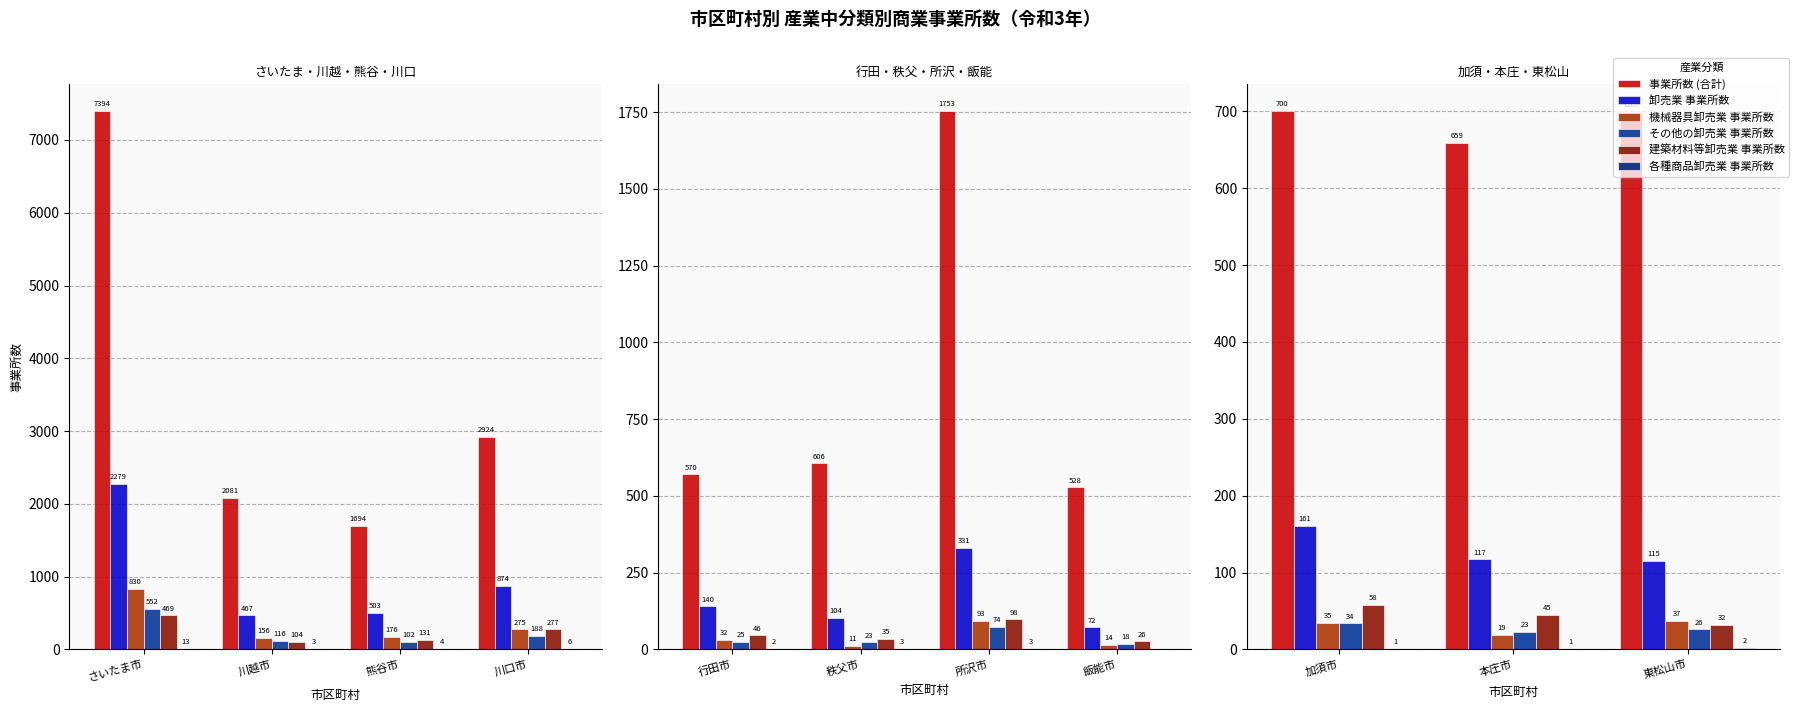

Are the bars horizontal?

No